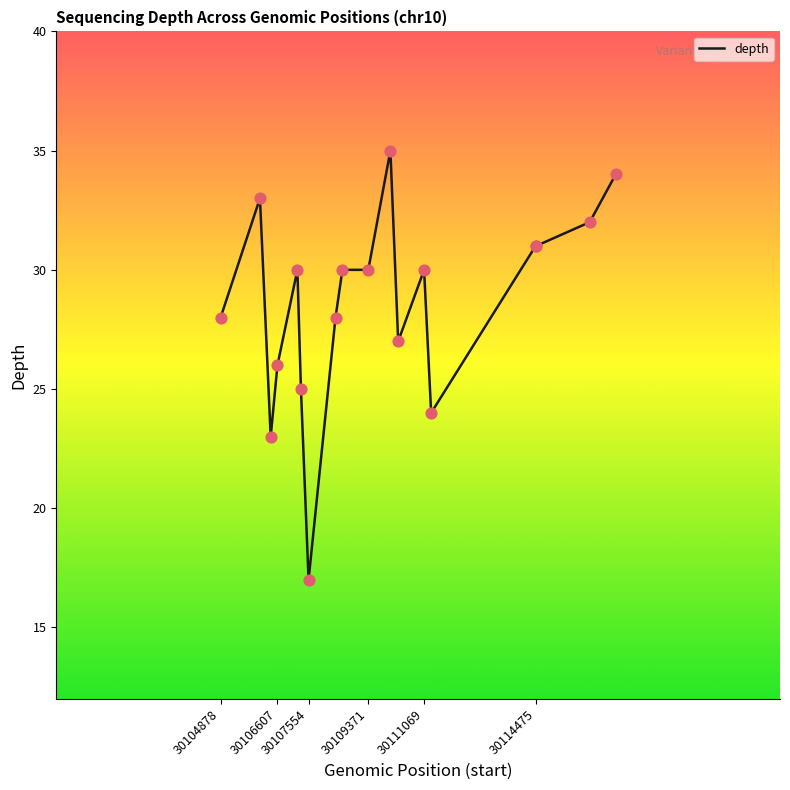

What is the smallest value displayed?

17